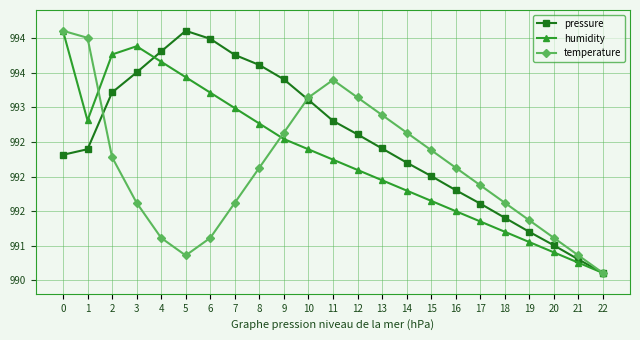

What is the total value across all series at 19?

2973.6